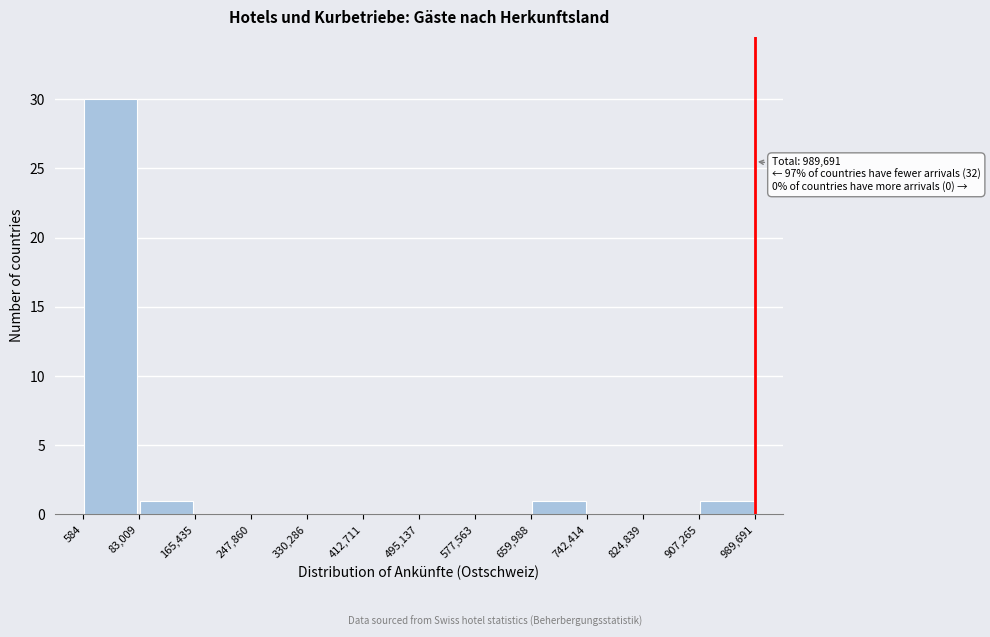

Over which range of the x-axis is the bar tallest?

584 to 83,009